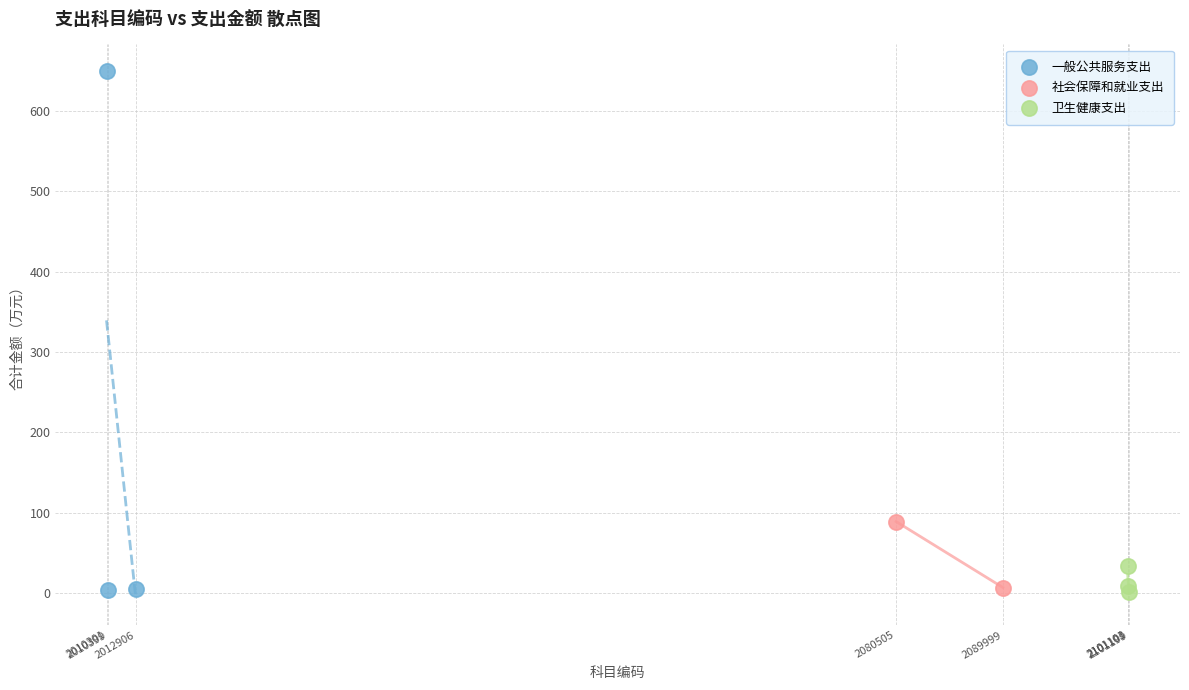

What are all the series names shown in the legend?

一般公共服务支出, 社会保障和就业支出, 卫生健康支出